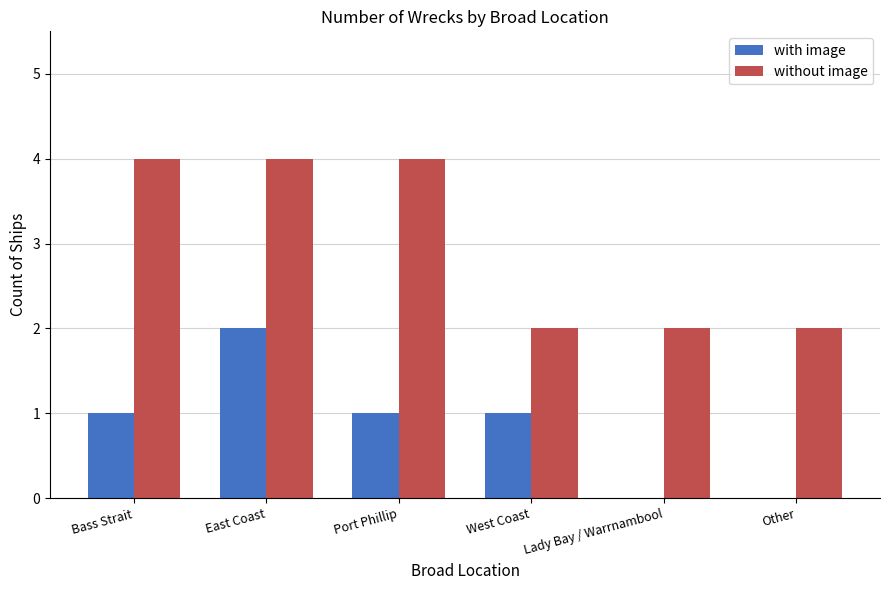

Does the chart contain stacked bars?

No